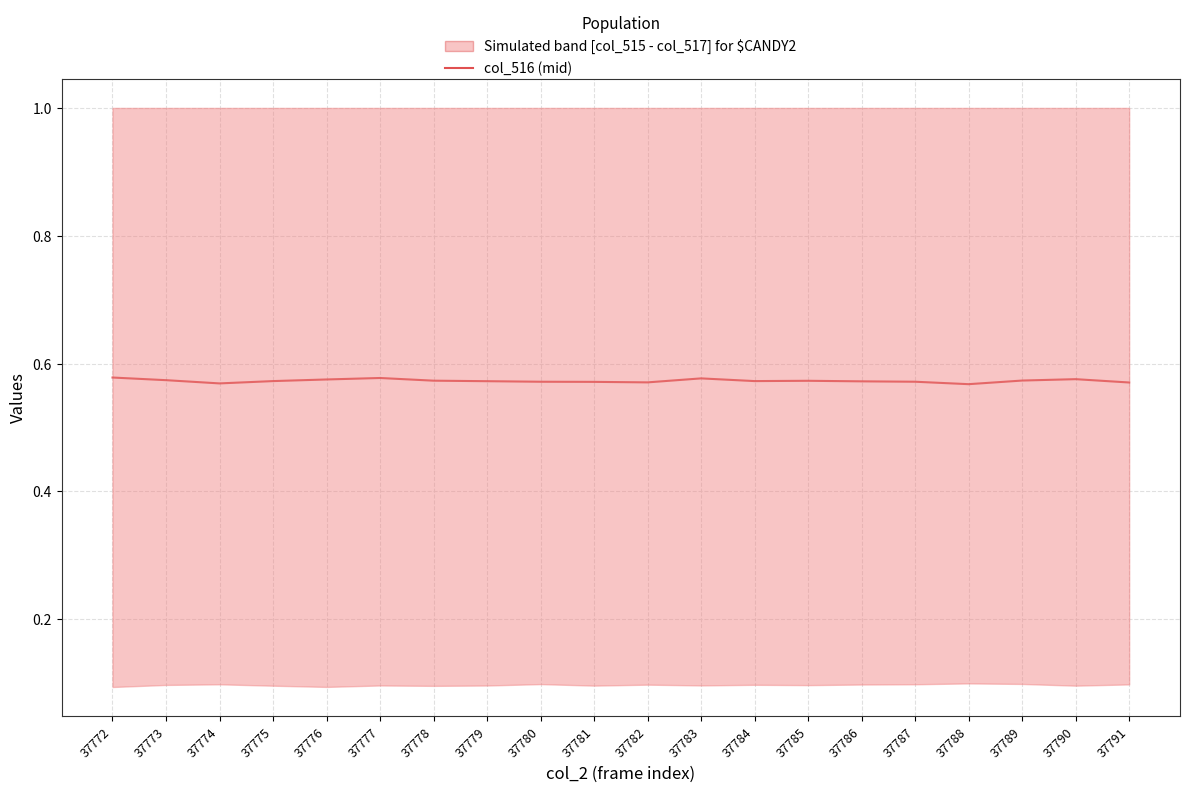

Is it true that the value at 37783 is 0.6?

True